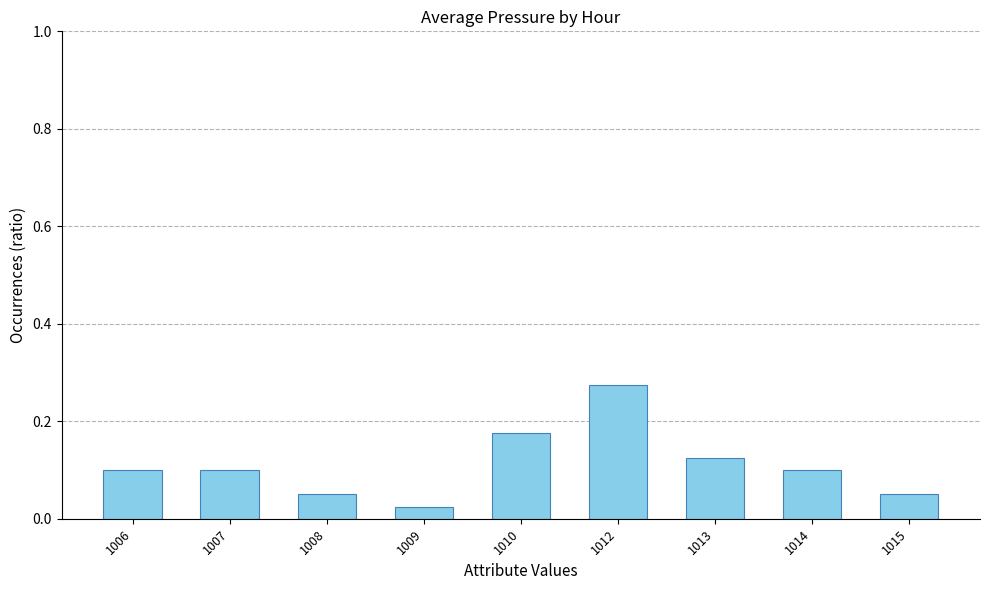

Is it true that the value at 1015 is 0.1?

True